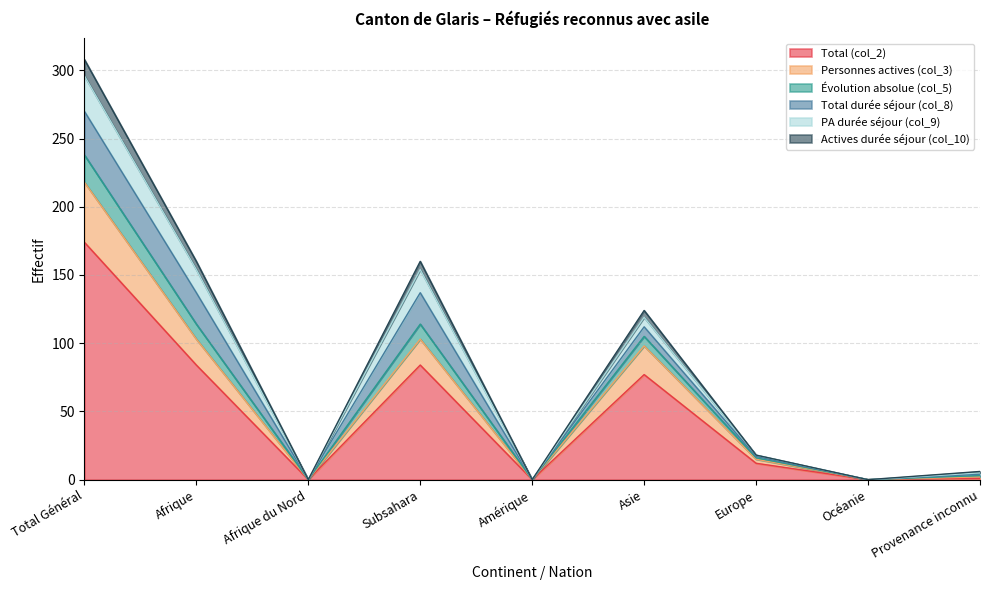

Does the chart display data point markers on the line(s)?

No